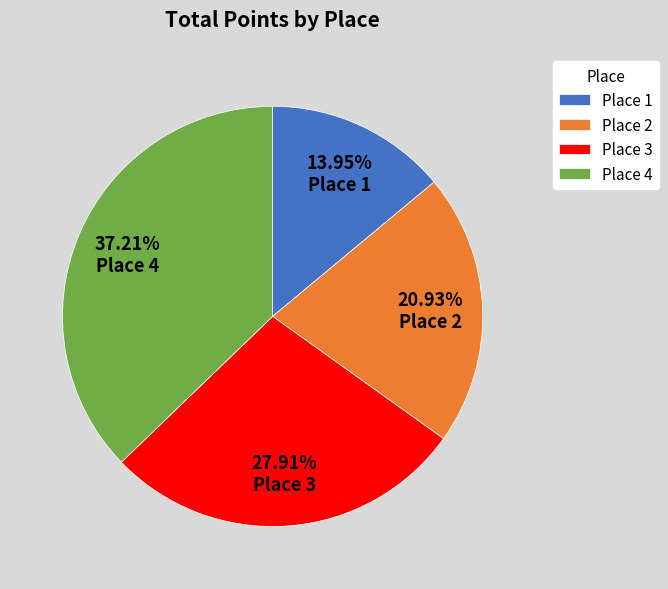

Is there any slice that represents more than half of the pie?

No